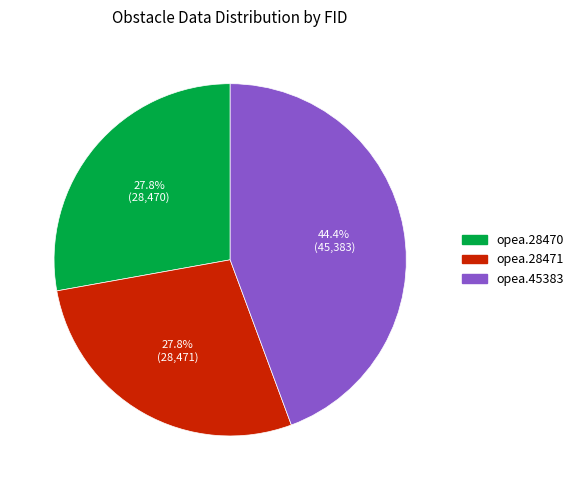

How many slices are in this pie chart?

3